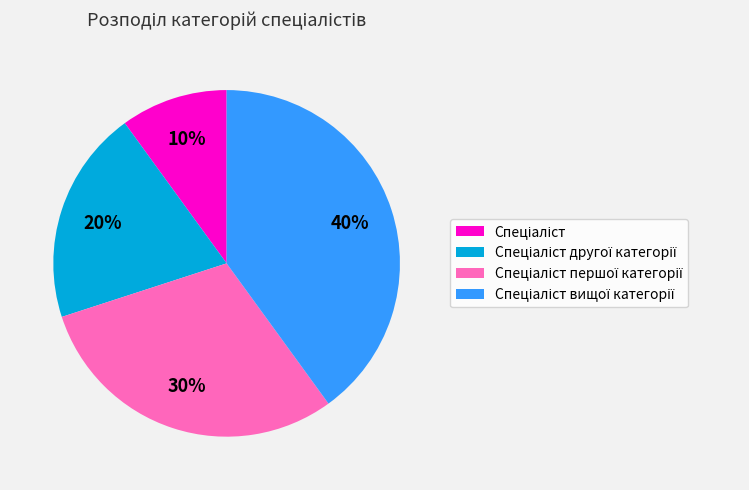

To the nearest percent, what is the difference between the largest and smallest slice percentages?

30%